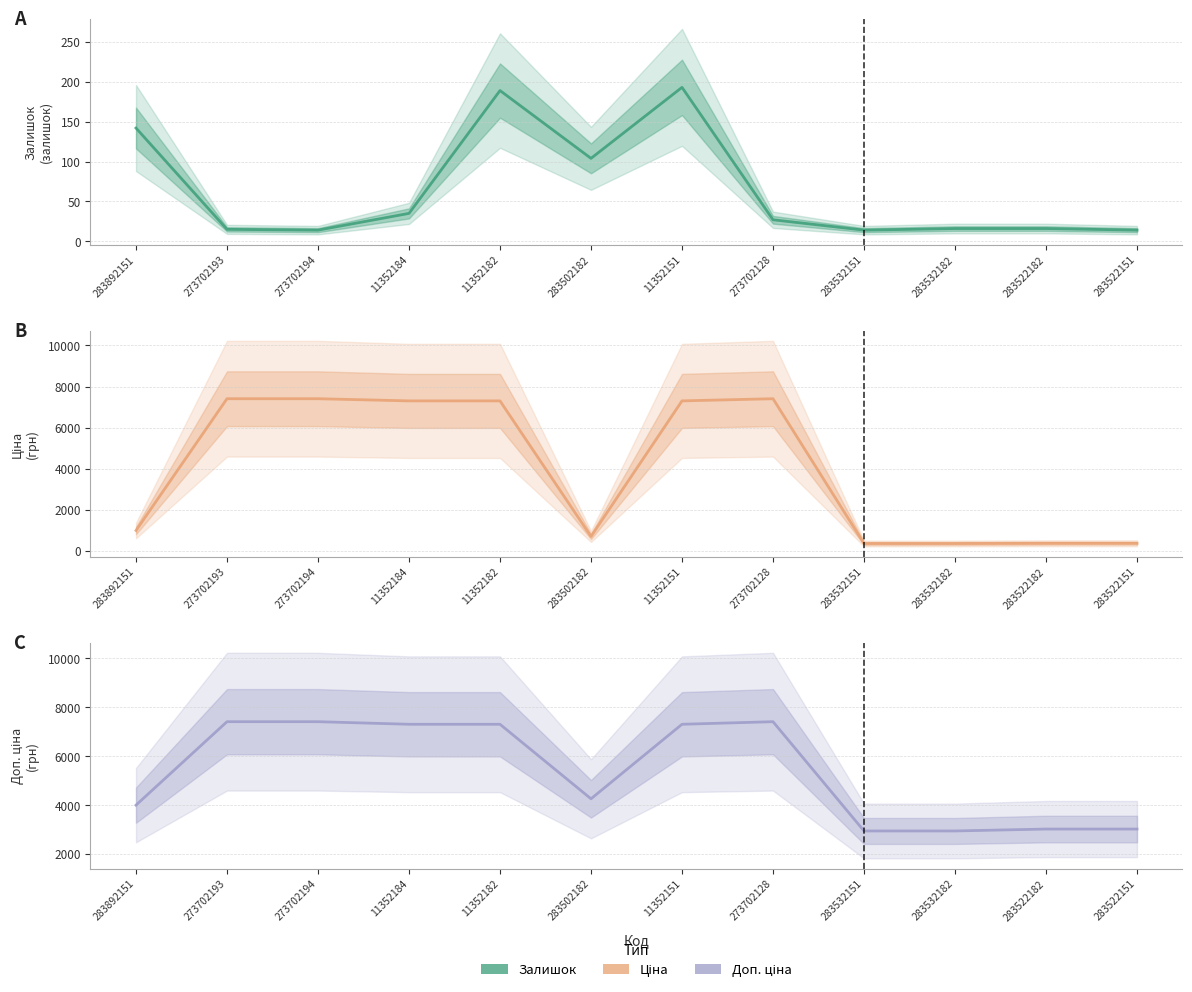

Rank the series by their maximum value, from highest to lowest.

Ціна, Доп. ціна, Залишок